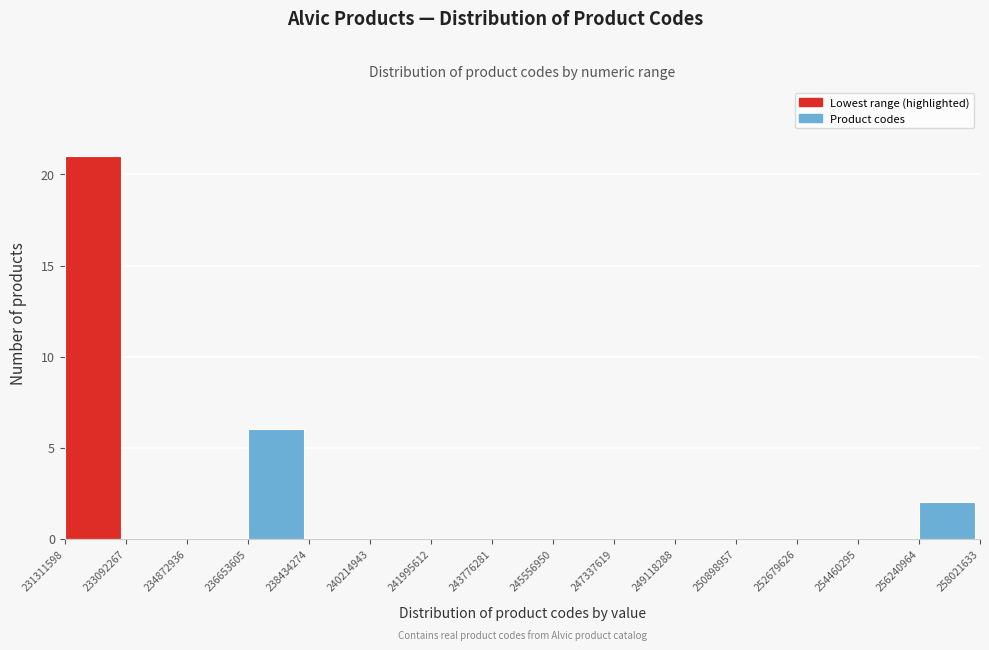

Reading left to right, transcribe this chart: for each bar, give the range it covers on the x-axis and its height. The values are not printed on the chart, so give them approximately, as read against the axis.

231311598 to 233092267: 21
233092267 to 234872936: 0
234872936 to 236653605: 0
236653605 to 238434274: 6
238434274 to 240214943: 0
240214943 to 241995612: 0
241995612 to 243776281: 0
243776281 to 245556950: 0
245556950 to 247337619: 0
247337619 to 249118288: 0
249118288 to 250898957: 0
250898957 to 252679626: 0
252679626 to 254460295: 0
254460295 to 256240964: 0
256240964 to 258021633: 2